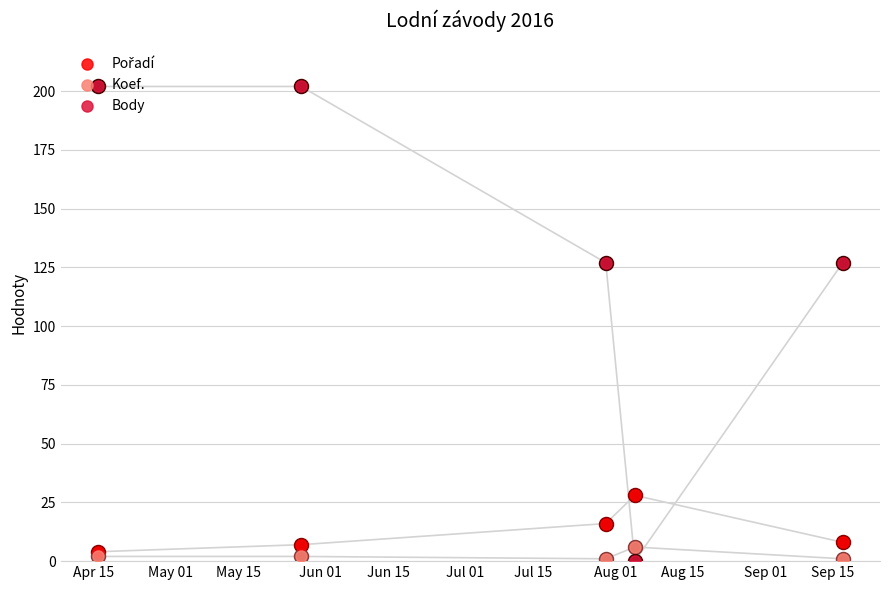

Is the value of Body at Jun 15 greater than the value of Pořadí at May 01?

Yes